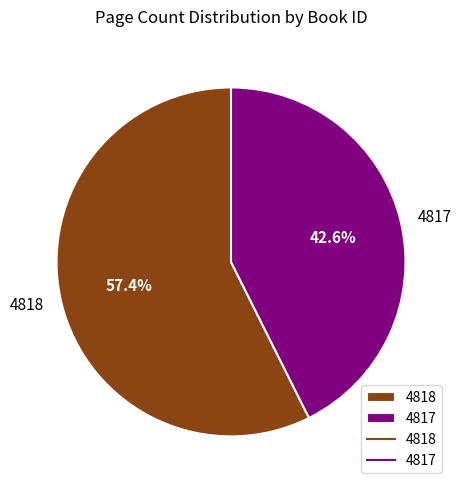

Between 4818 and 4817, which is larger?

4818